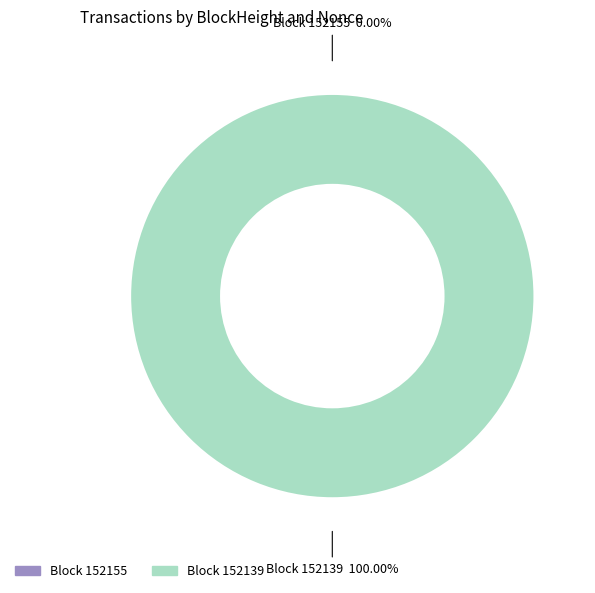

Does any single category account for the majority?

Yes